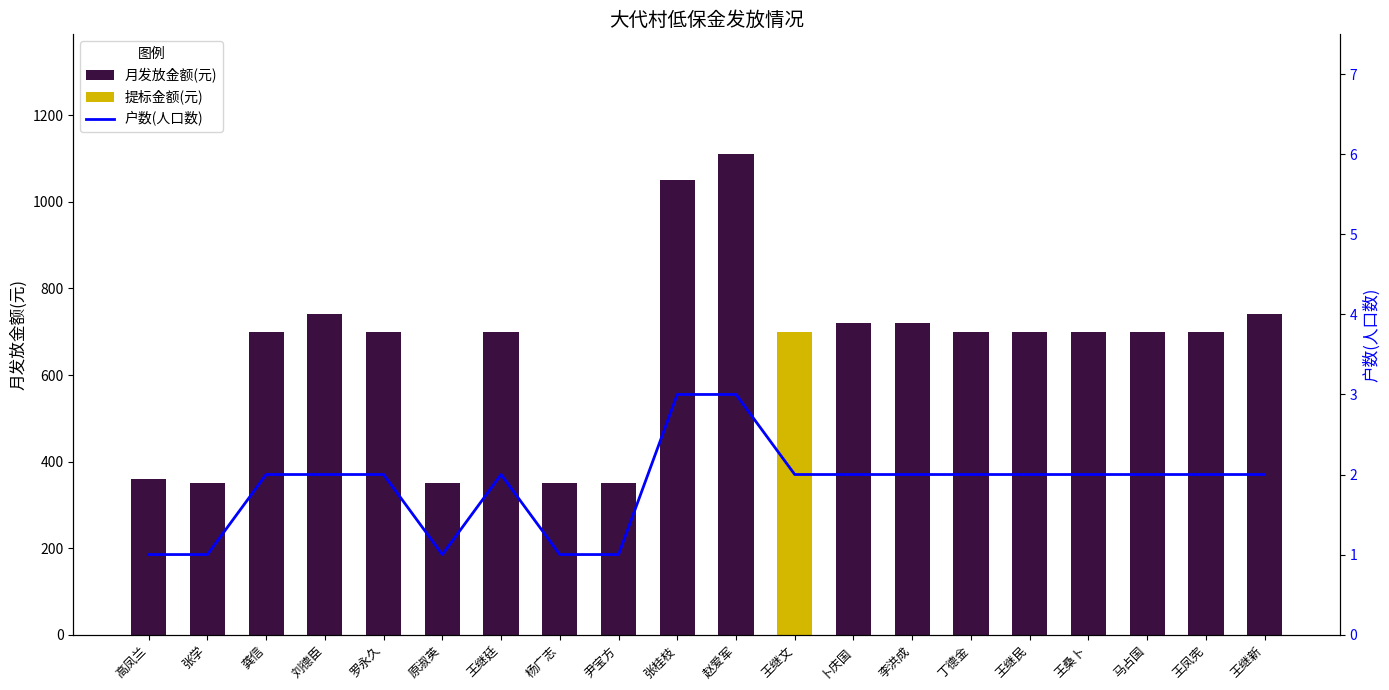

What is the difference between the highest and lowest values at 尹宝方?

349